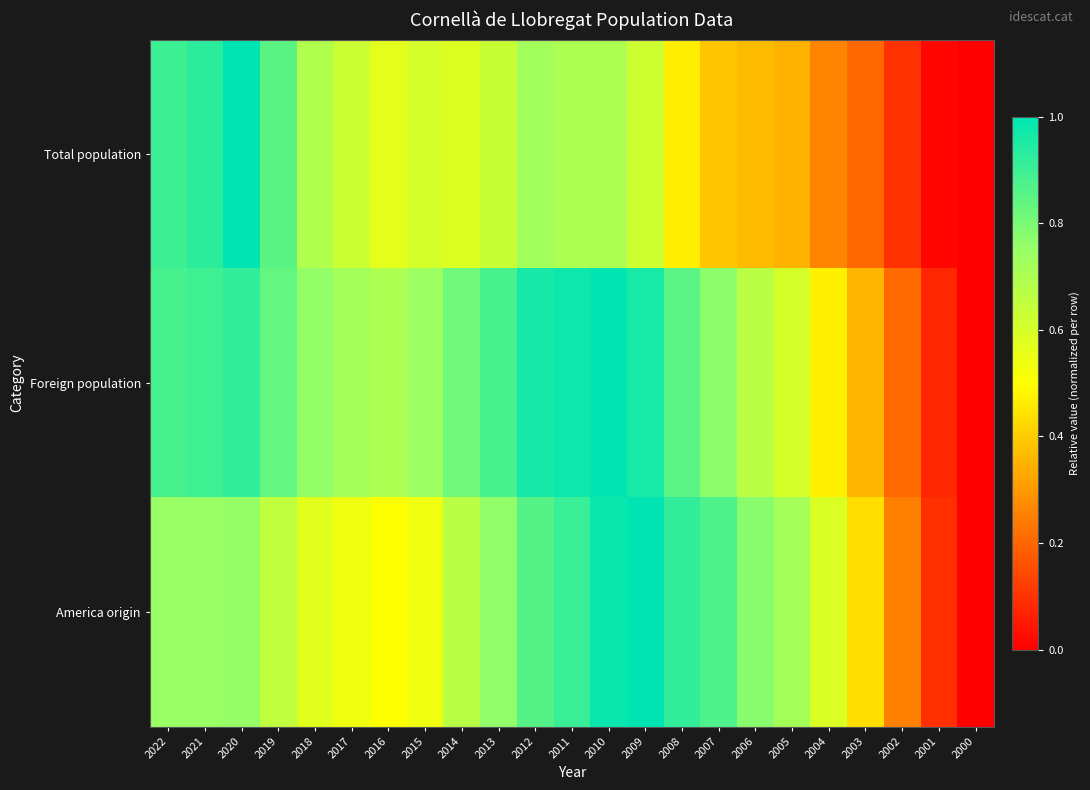

Rank the series by their maximum value, from highest to lowest.

Total population, Foreign population, America origin